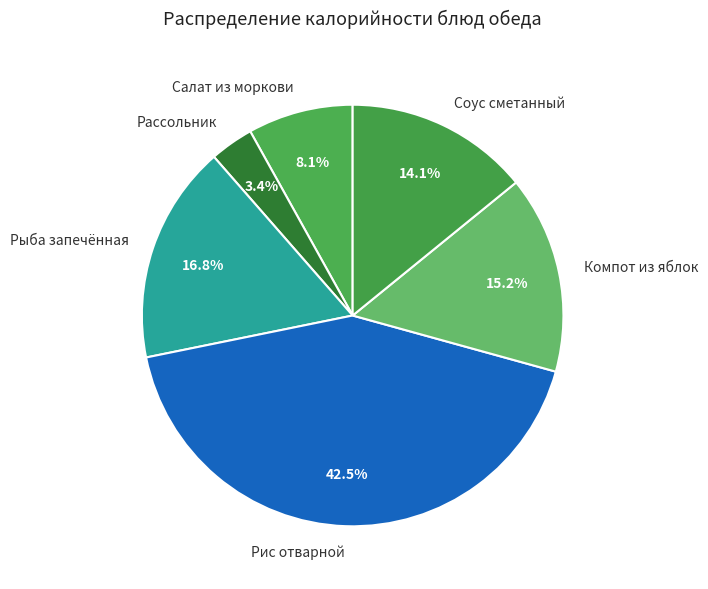

To the nearest percent, what is the combined percentage of Рис отварной and Рыба запечённая?

59%